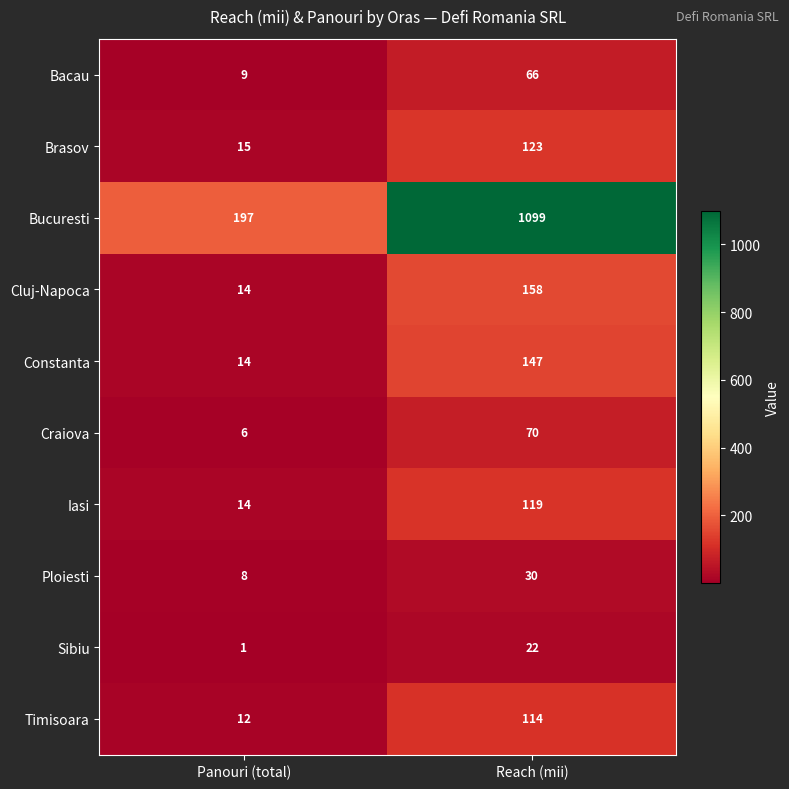

At which category does the chart reach its minimum across all series?

Panouri (total)